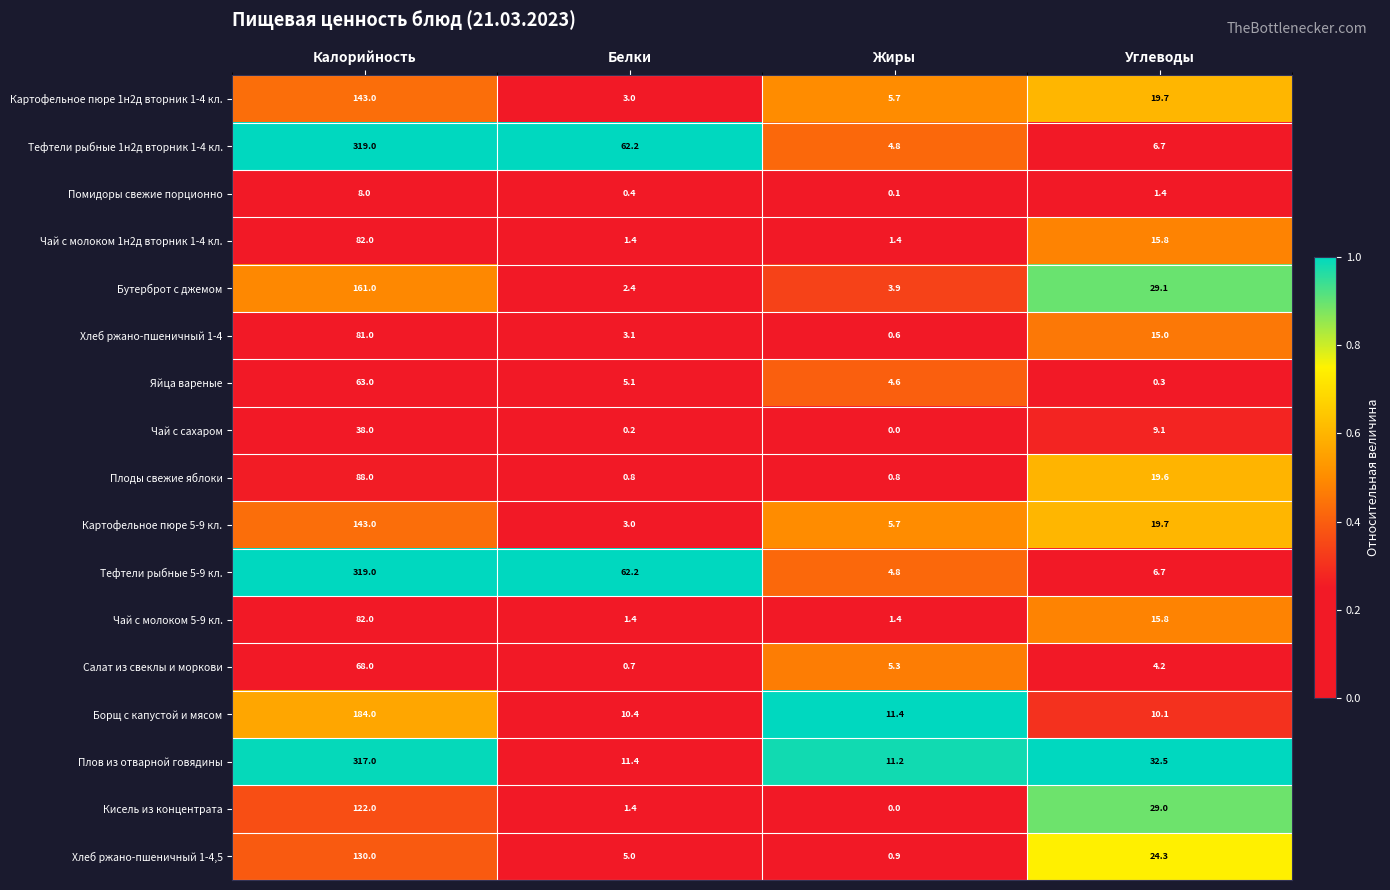

The value of Салат из свеклы и моркови at Жиры is 7.9. True or false?

False